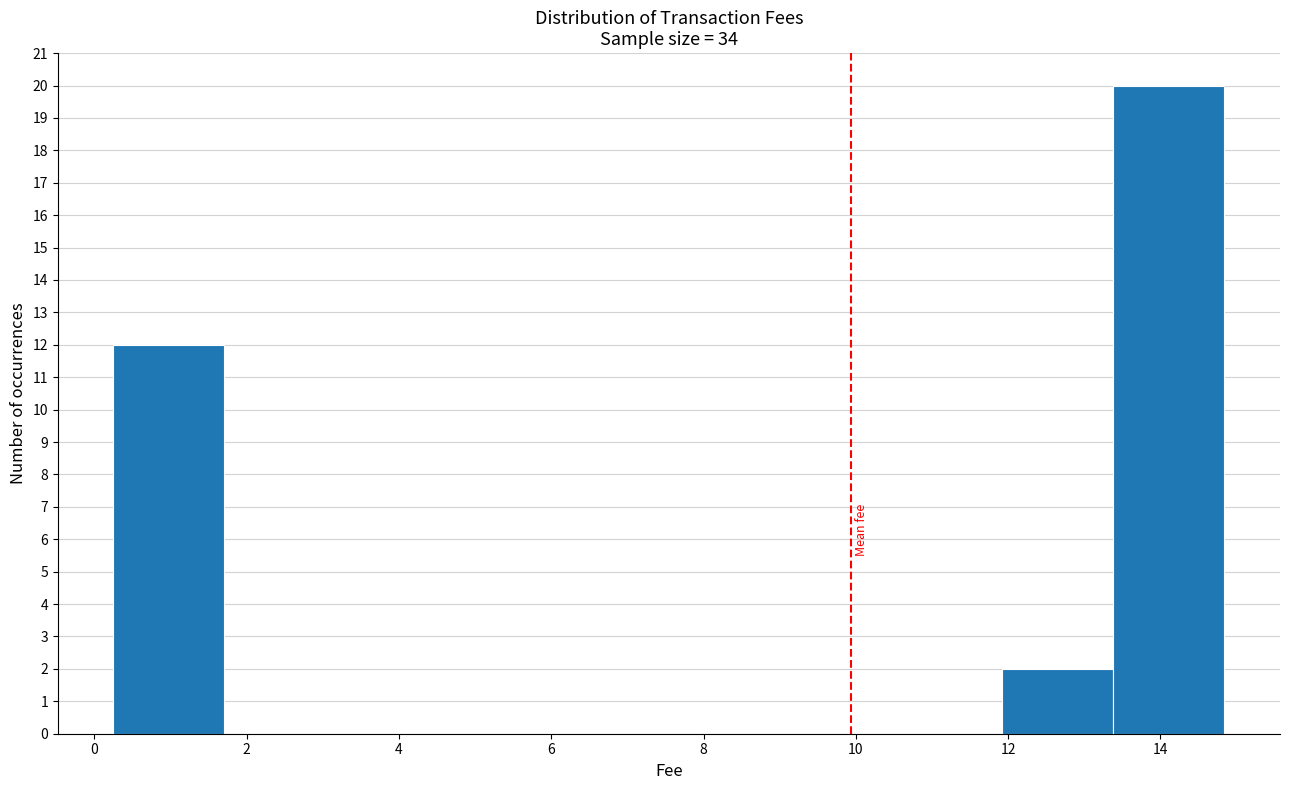

Reading left to right, transcribe this chart: for each bar, give the range it covers on the x-axis and its height. Neither the bar edges nor the heights are printed on the chart, so give them approximately, as read against the axes.

0.2 to 1.8: 12
1.8 to 3.2: 0
3.2 to 4.6: 0
4.6 to 6.0: 0
6.0 to 7.6: 0
7.6 to 9.0: 0
9.0 to 10.4: 0
10.4 to 12.0: 0
12.0 to 13.4: 2
13.4 to 14.8: 20